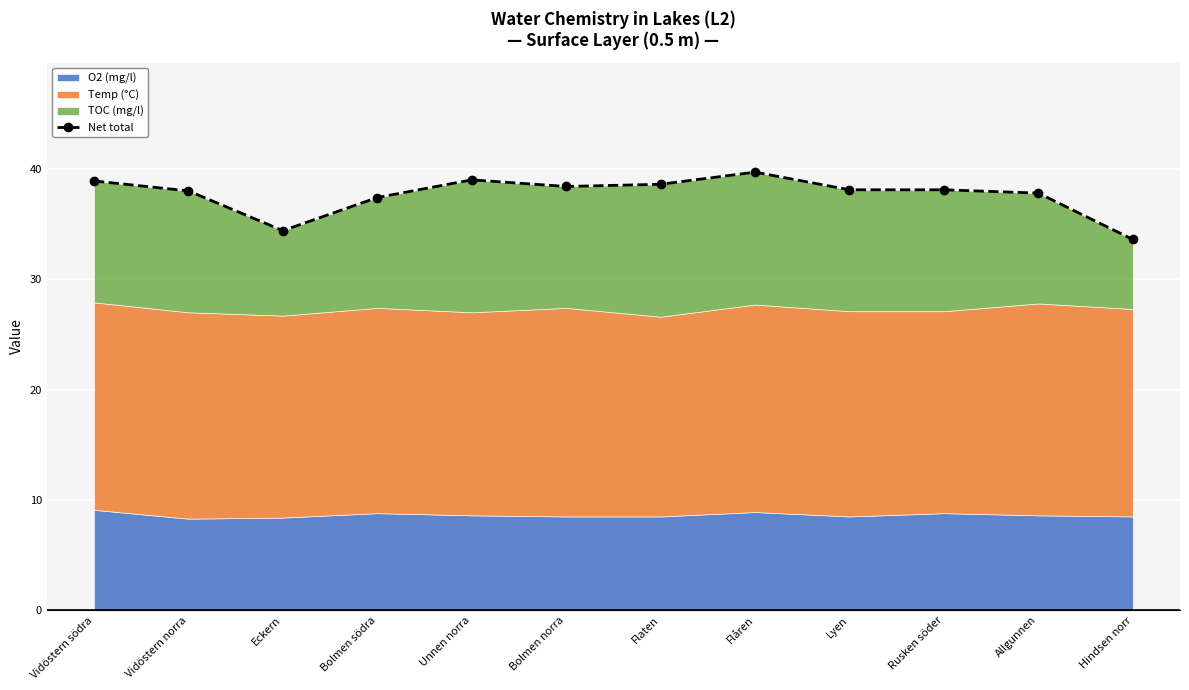

What is the difference between the maximum and minimum values?

6.1